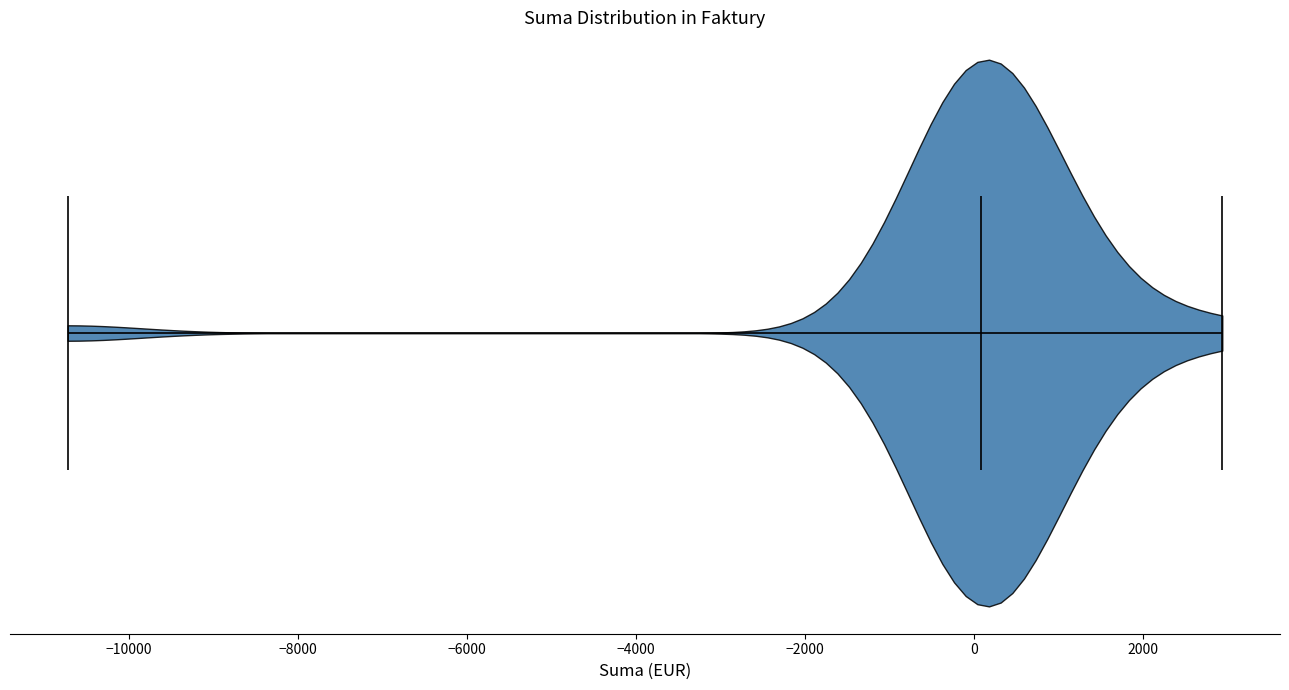

Read this violin plot against the x-axis: where its median line is, and the lowest and highest points the violin reaches. The values are not printed on the chart, so give them approximately, as read against the axis.

median line 0, lowest point -10800, highest point 3000